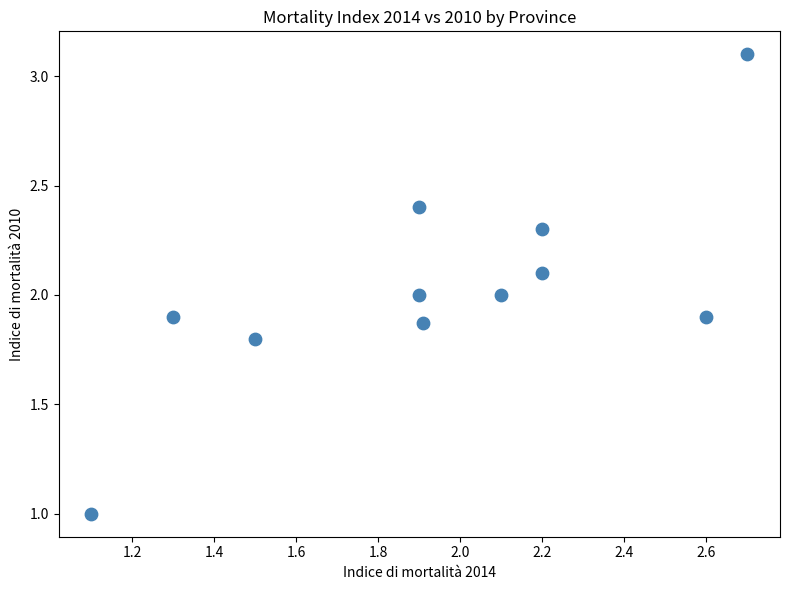

What is the range of Y values (max minus min)?

2.1